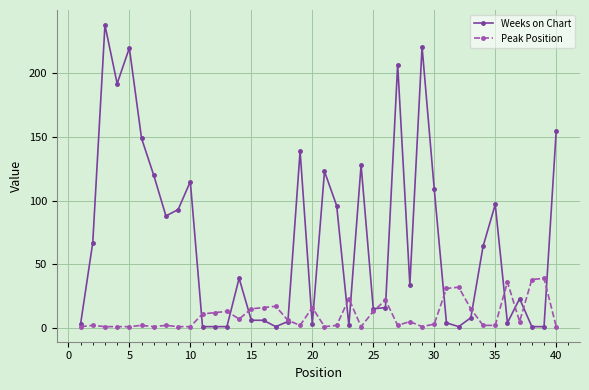

What is the value of the Peak Position point at the 26th from the left?

22